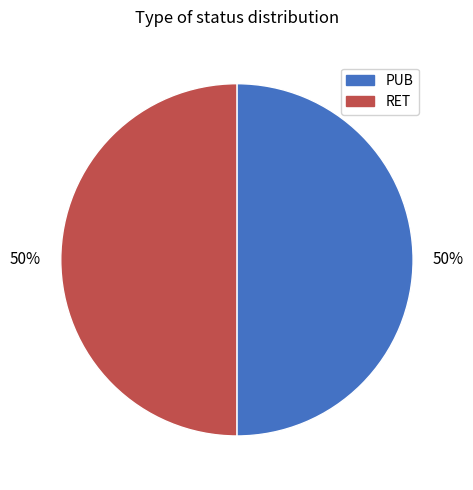

The PUB slice represents 50% of the pie. True or false?

True